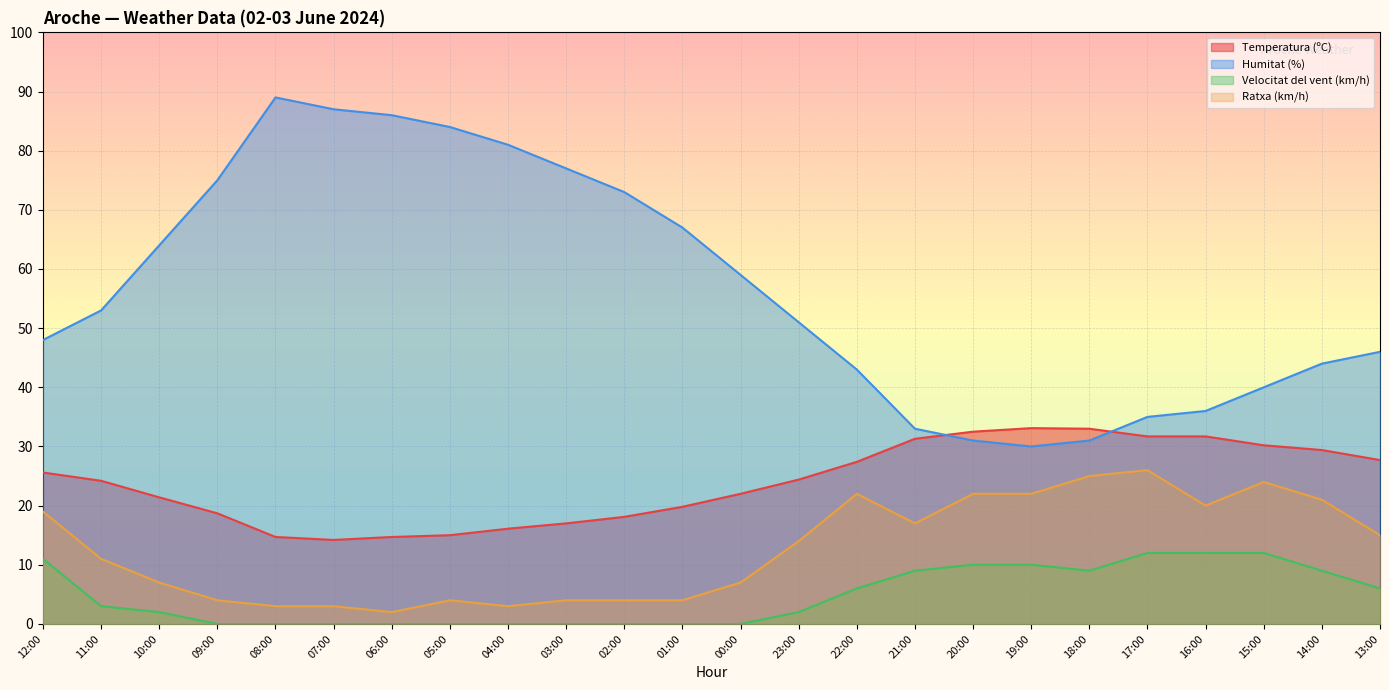

Which category has the lowest value across all series?

09:00